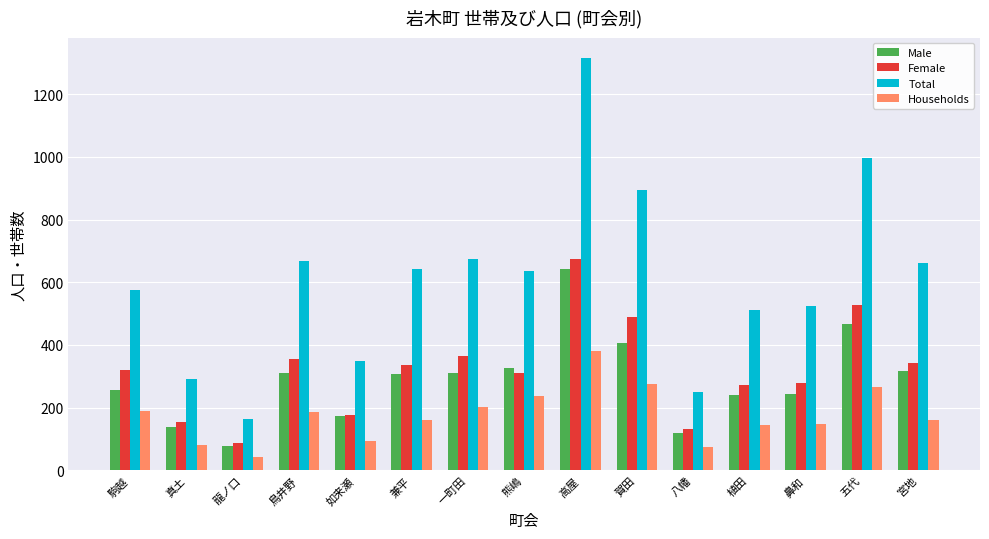

What is the average value of the Female series?

321